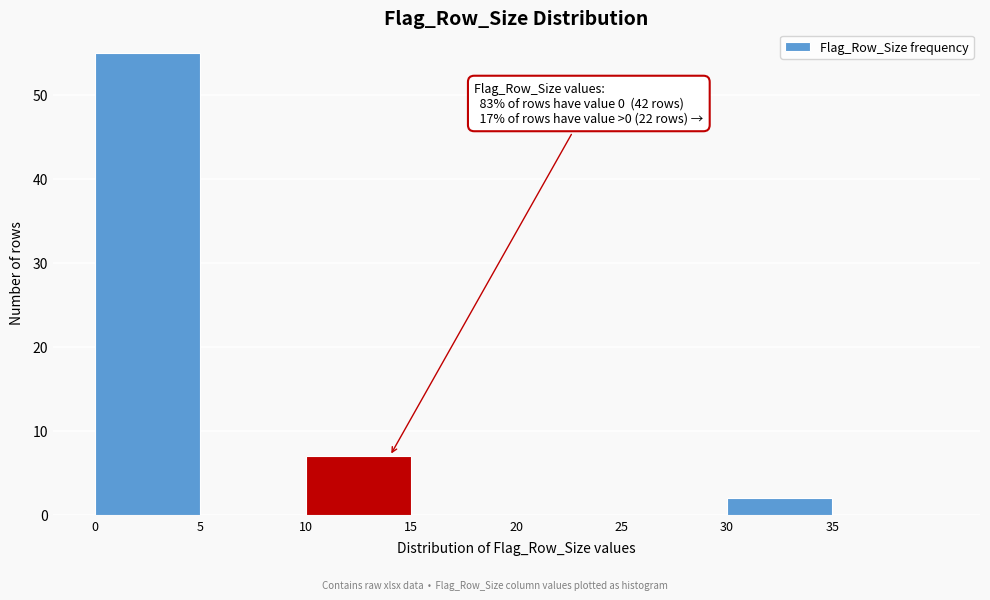

Which range on the x-axis has the tallest bar?

0 to 5